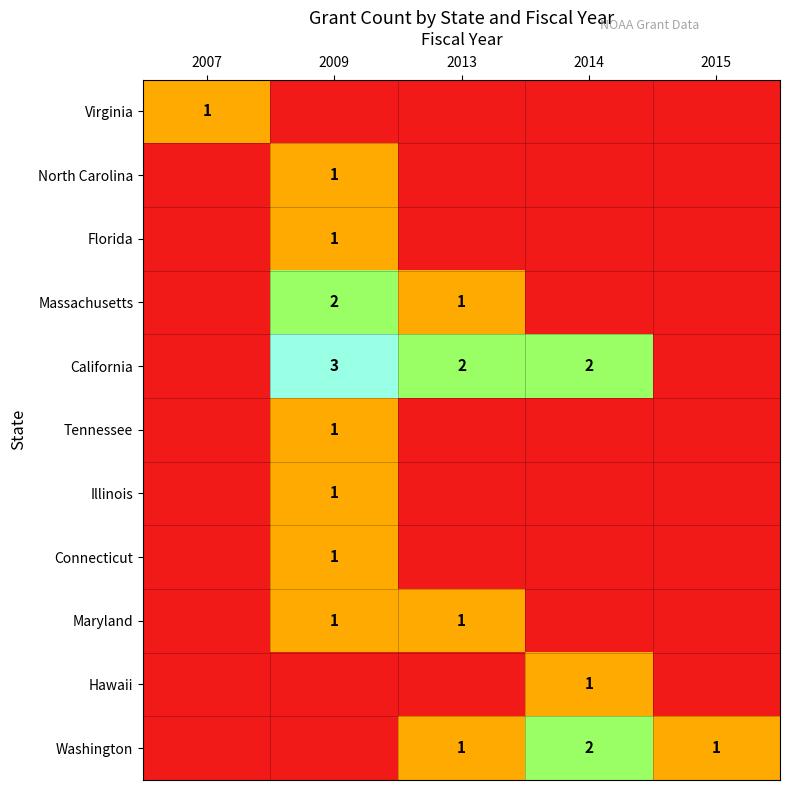

What is the total value across all series at 2007?

1